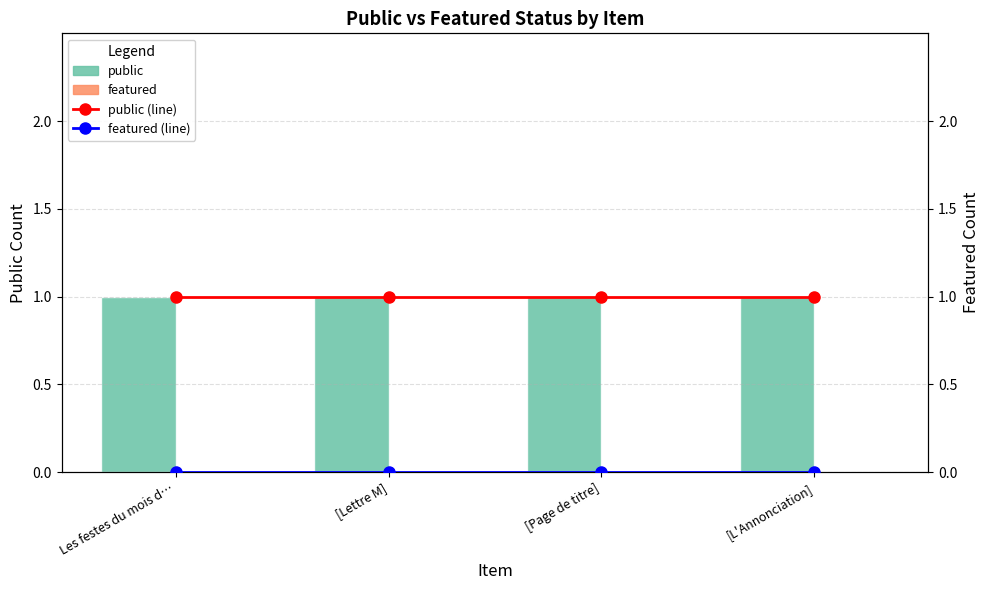

What is the lowest value of the public series?

1